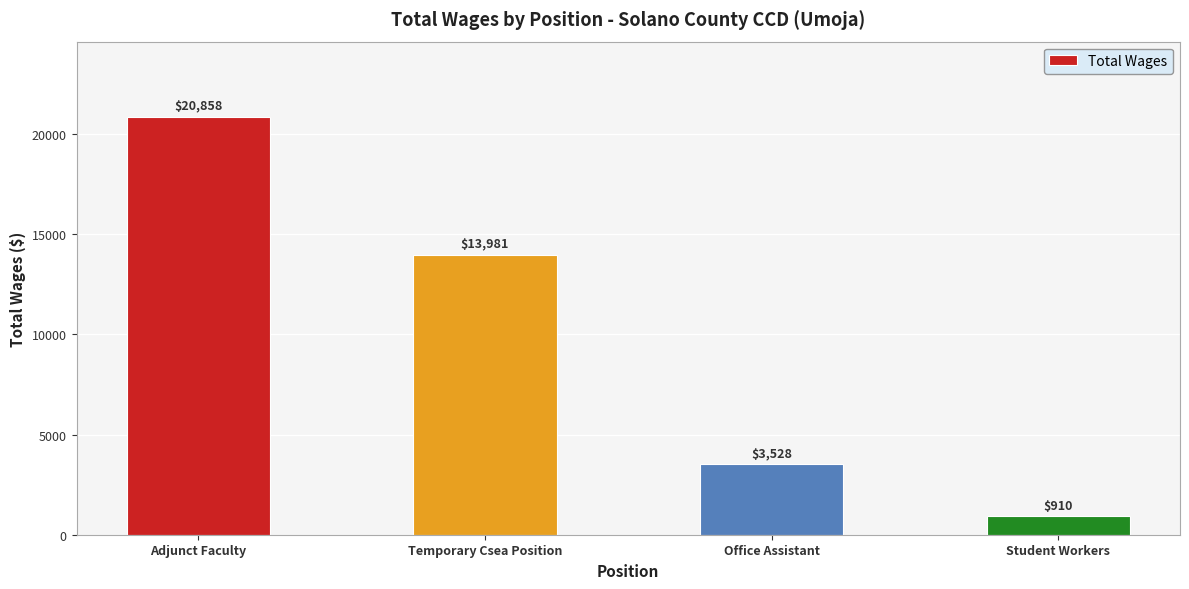

The chart shows a value of 910 at Student Workers. True or false?

True